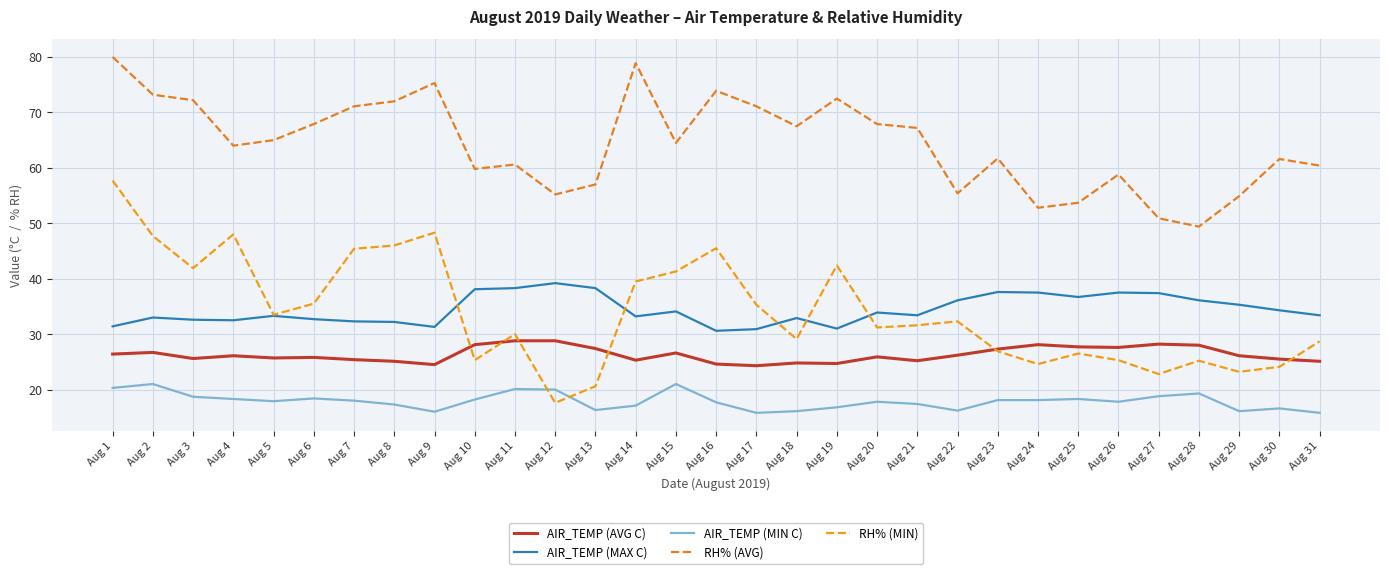

True or false: RH% (MIN) and RH% (AVG) intersect in this chart.

False